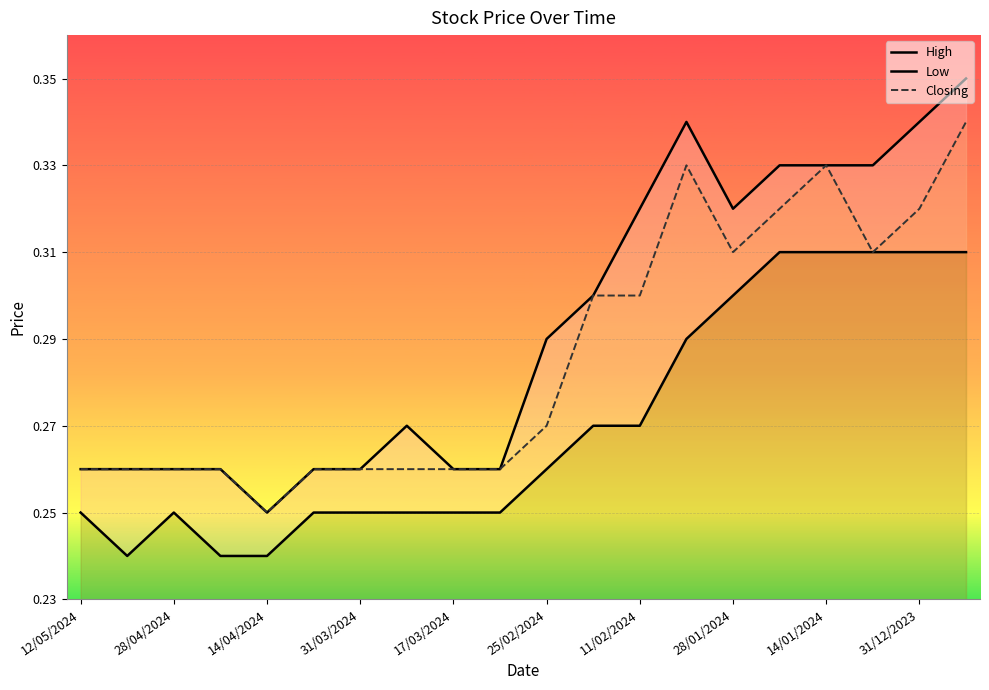

True or false: Low and Closing cross at least once.

False